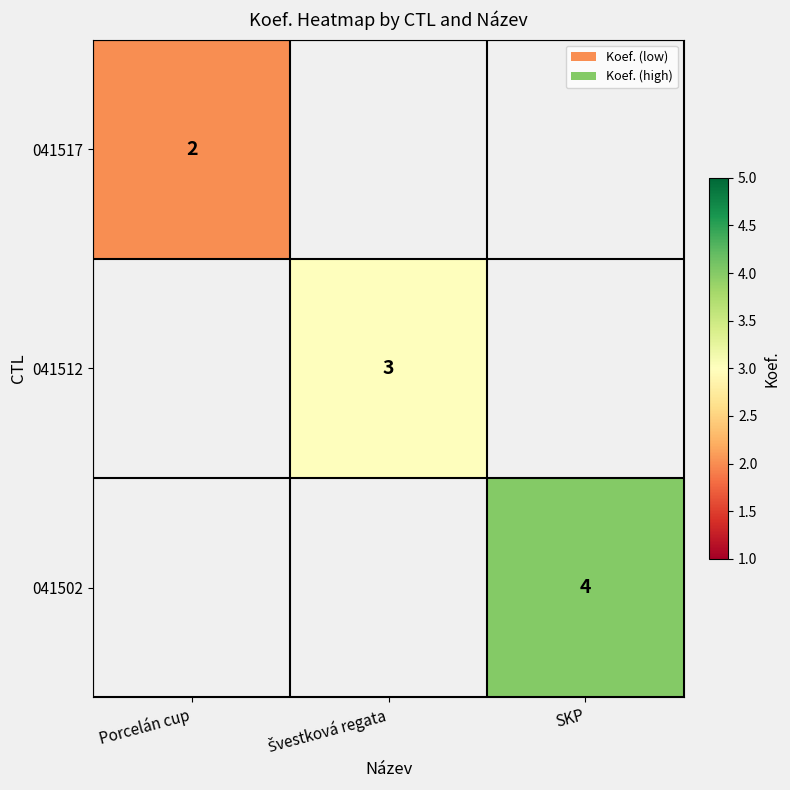

The value of 041517 at Porcelán cup is 1. True or false?

False